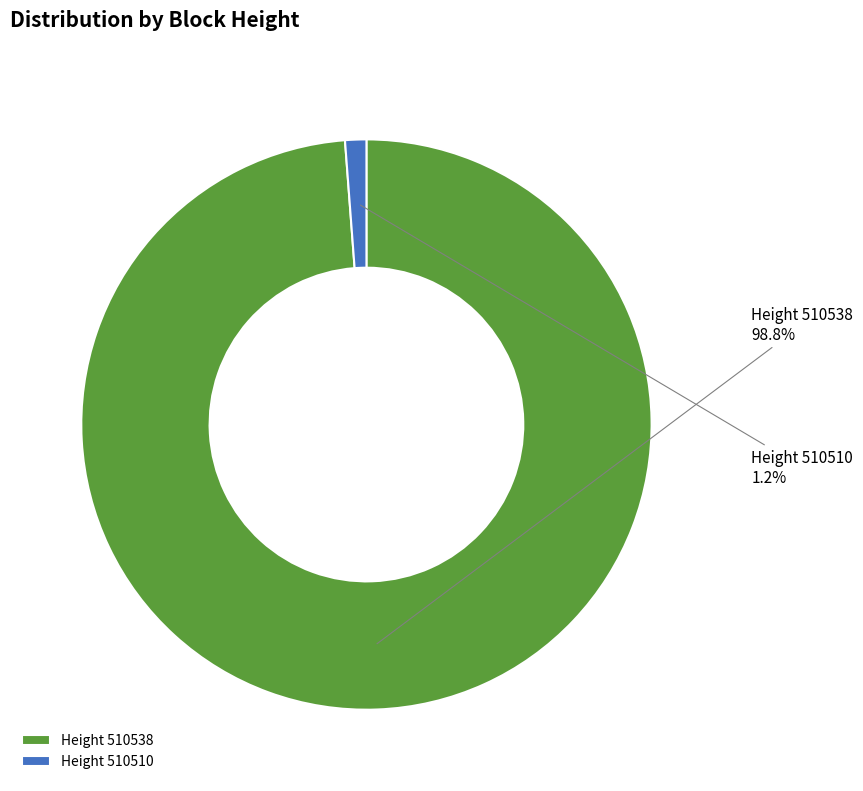

To the nearest percent, what is the difference between the largest and smallest slice percentages?

98%